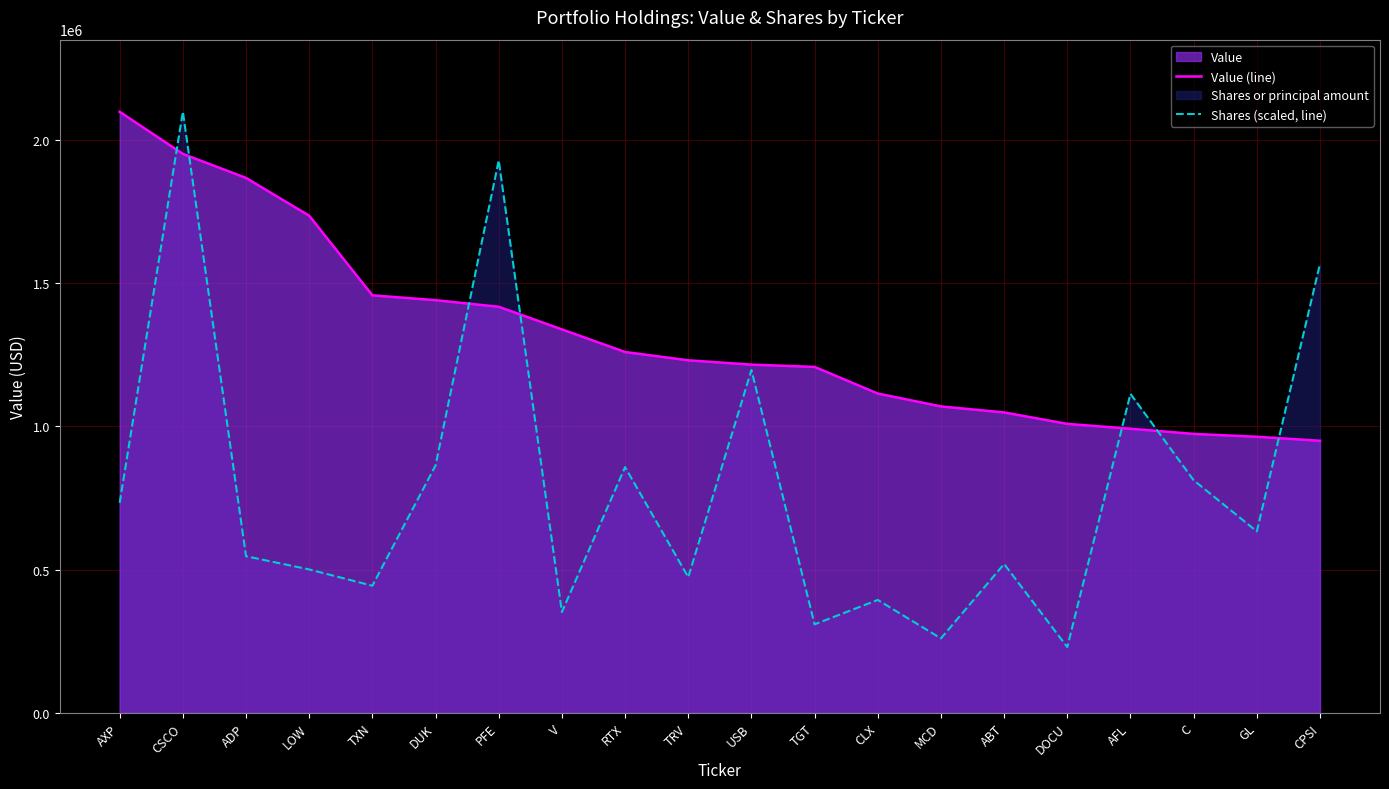

What is the value of the Value (line) point at the 6th from the left?

1441000.0